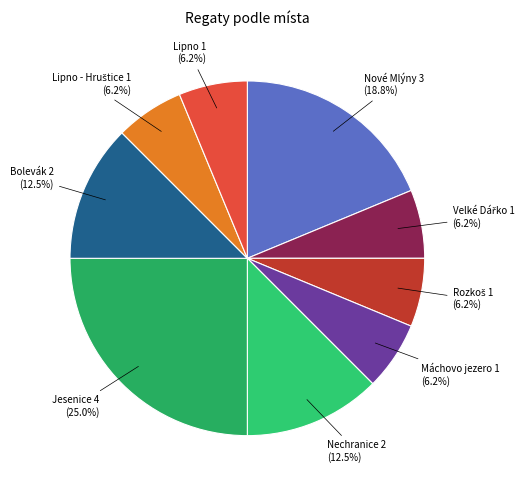

What is the ratio of the value at Jesenice to the value at Nové Mlýny?

1.3